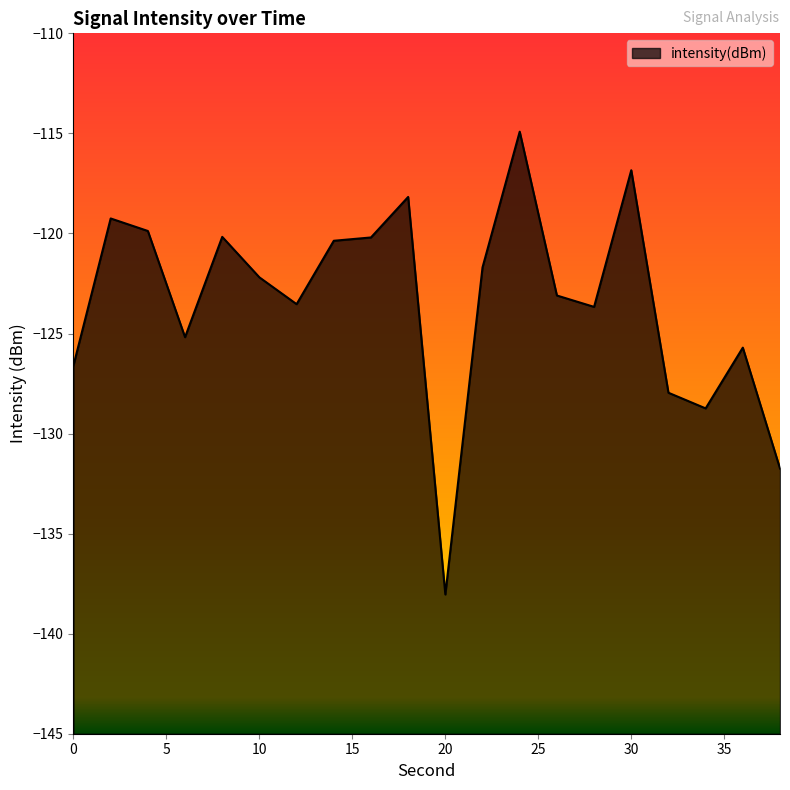

What is the average value?

-123.4